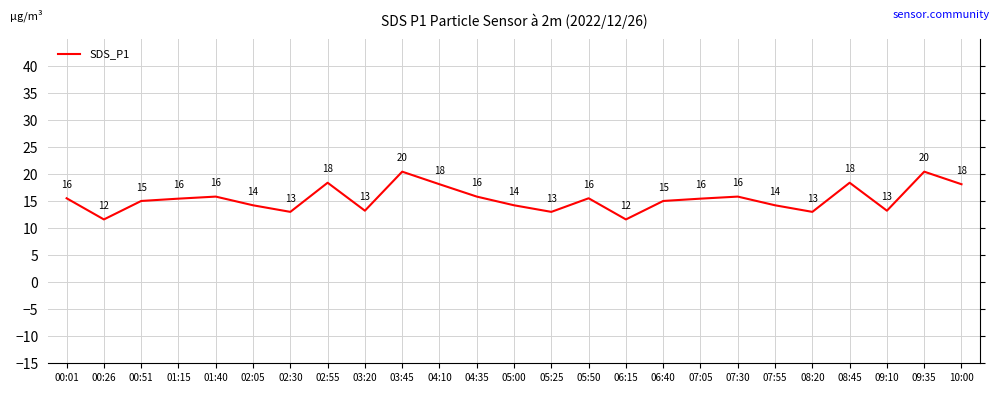

What position from the right is 10:00?

1